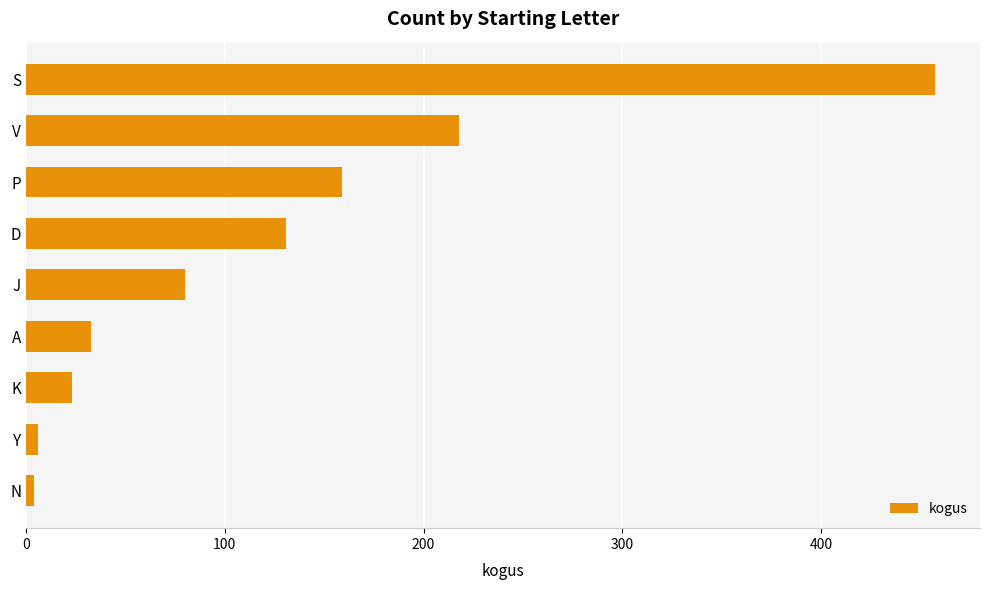

What is the smallest value displayed?

4